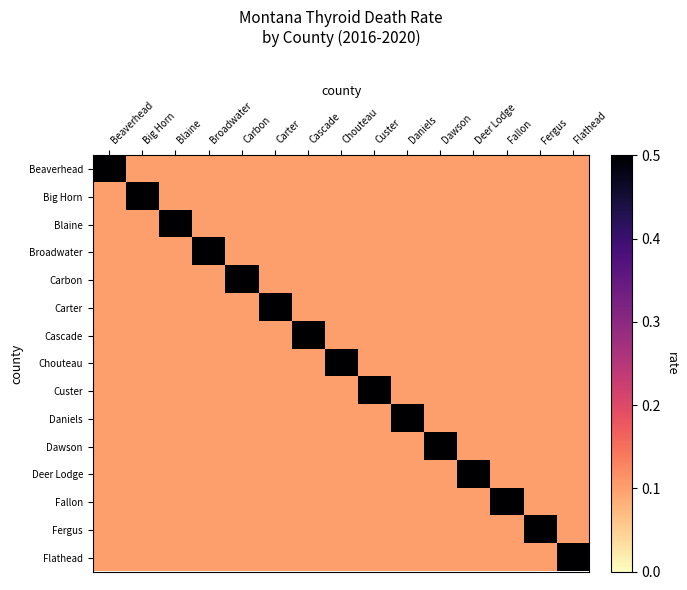

Rank the series at Chouteau from highest to lowest value.

Chouteau, Beaverhead, Big Horn, Blaine, Broadwater, Carbon, Carter, Cascade, Custer, Daniels, Dawson, Deer Lodge, Fallon, Fergus, Flathead